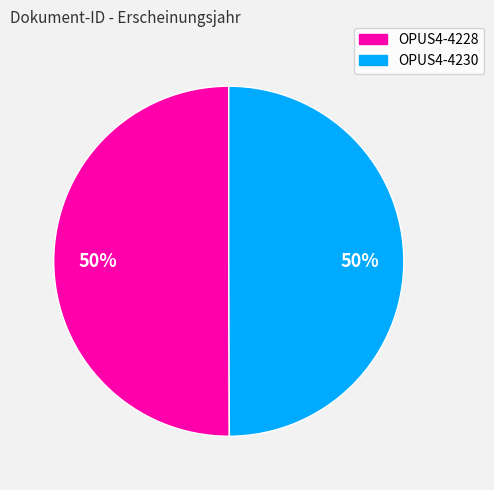

To the nearest percent, what is the average slice percentage?

50%